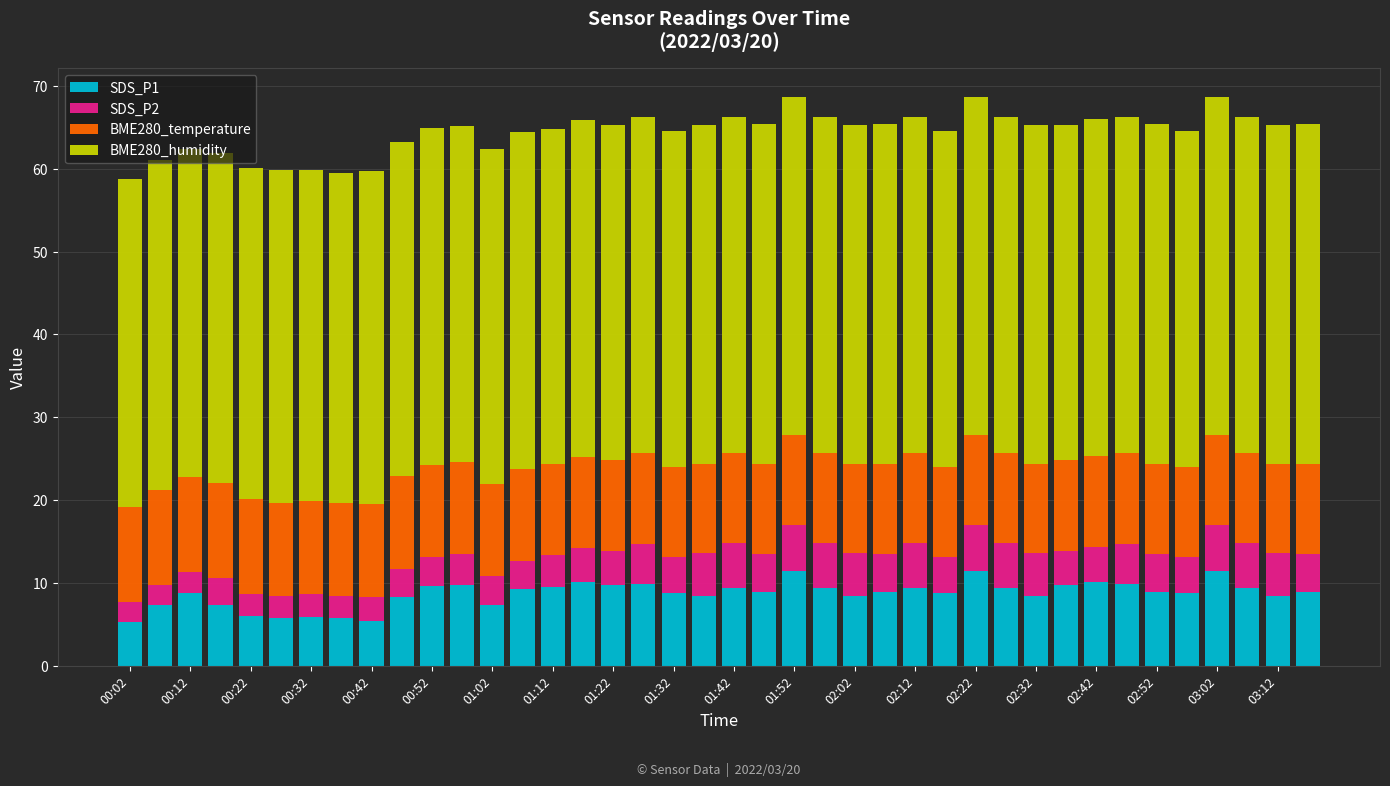

What is the average value of the SDS_P1 series?

8.7